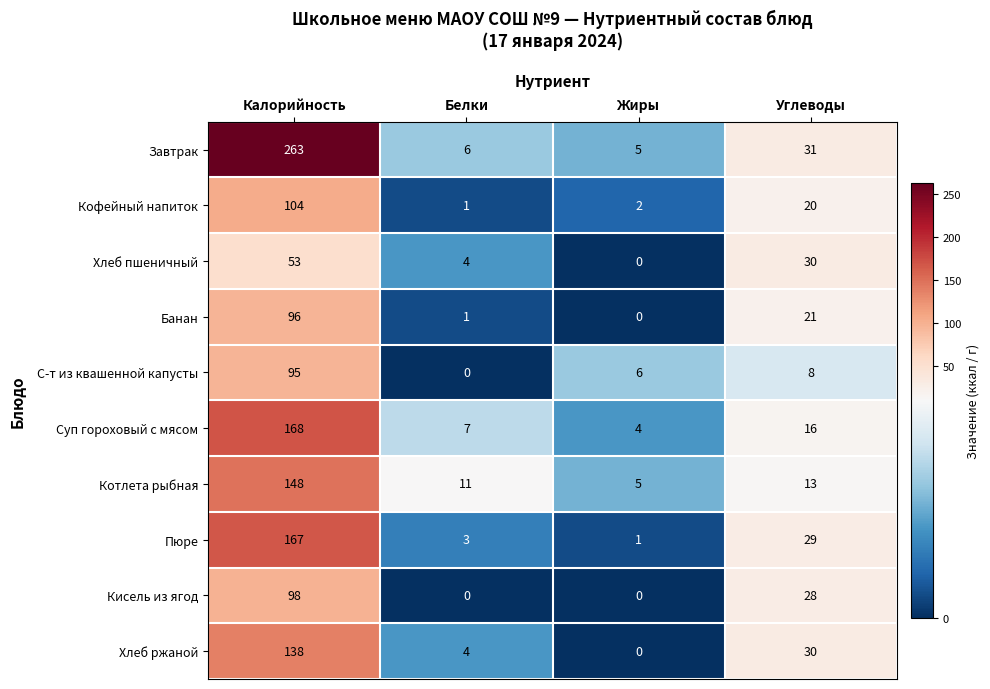

What is the difference between the highest and lowest values at Жиры?

6